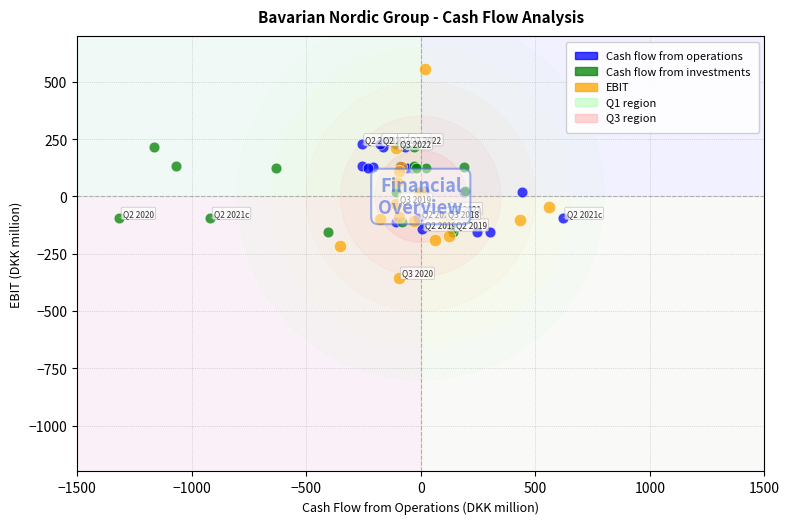

Which series contains the highest Y value?

EBIT